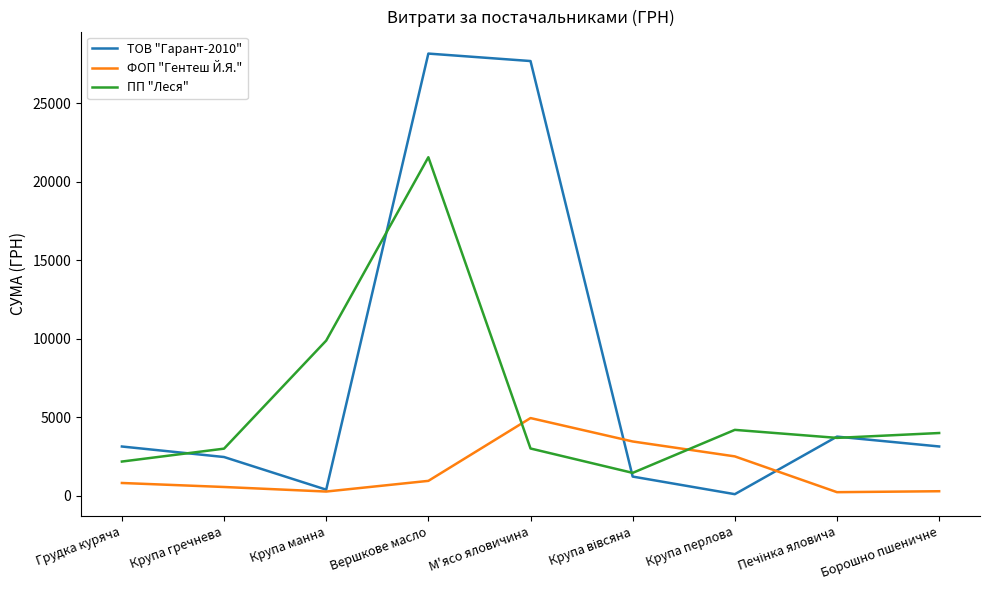

At which label is ФОП "Гентеш Й.Я." closest to 2599?

Крупа перлова